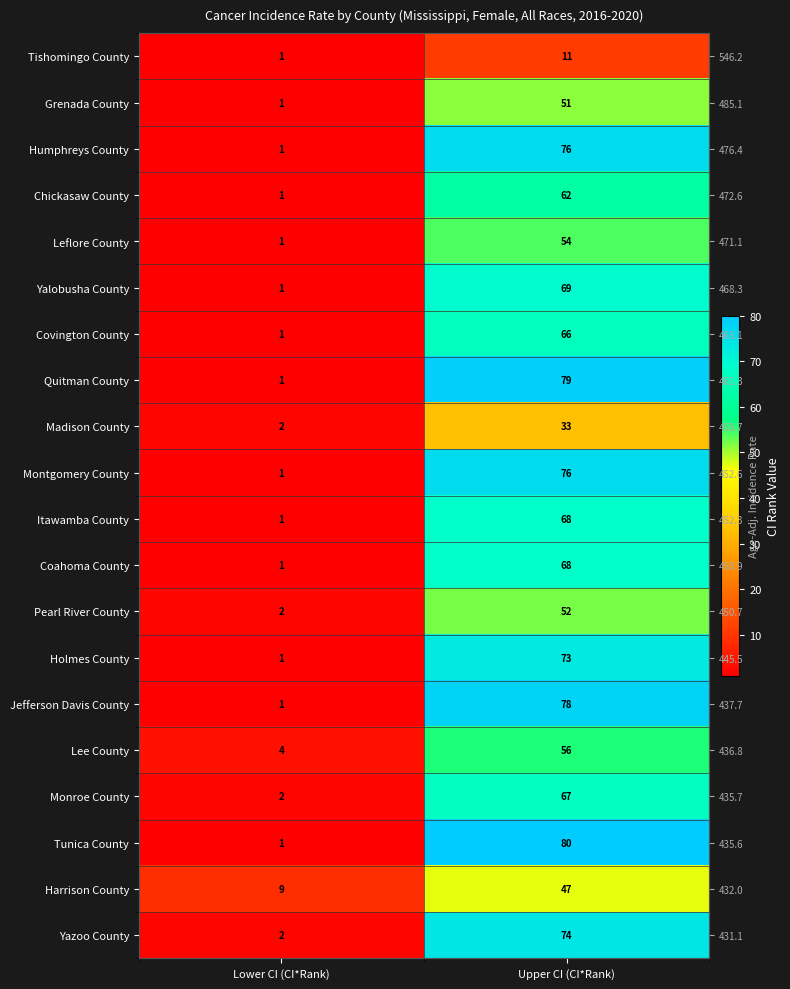

How many categories are shown in the chart?

2